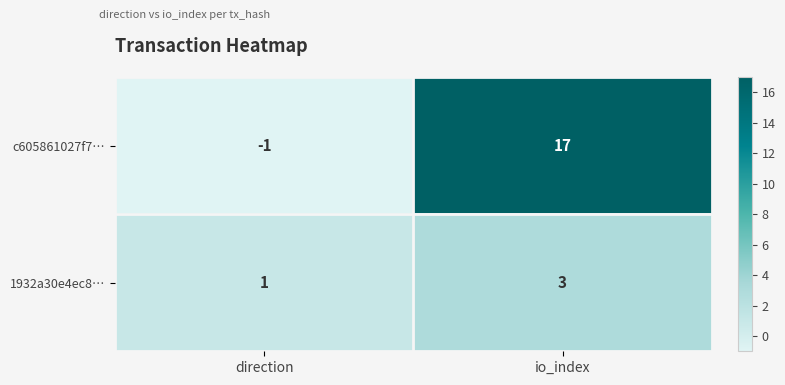

What is the difference between the highest and lowest values at io_index?

14